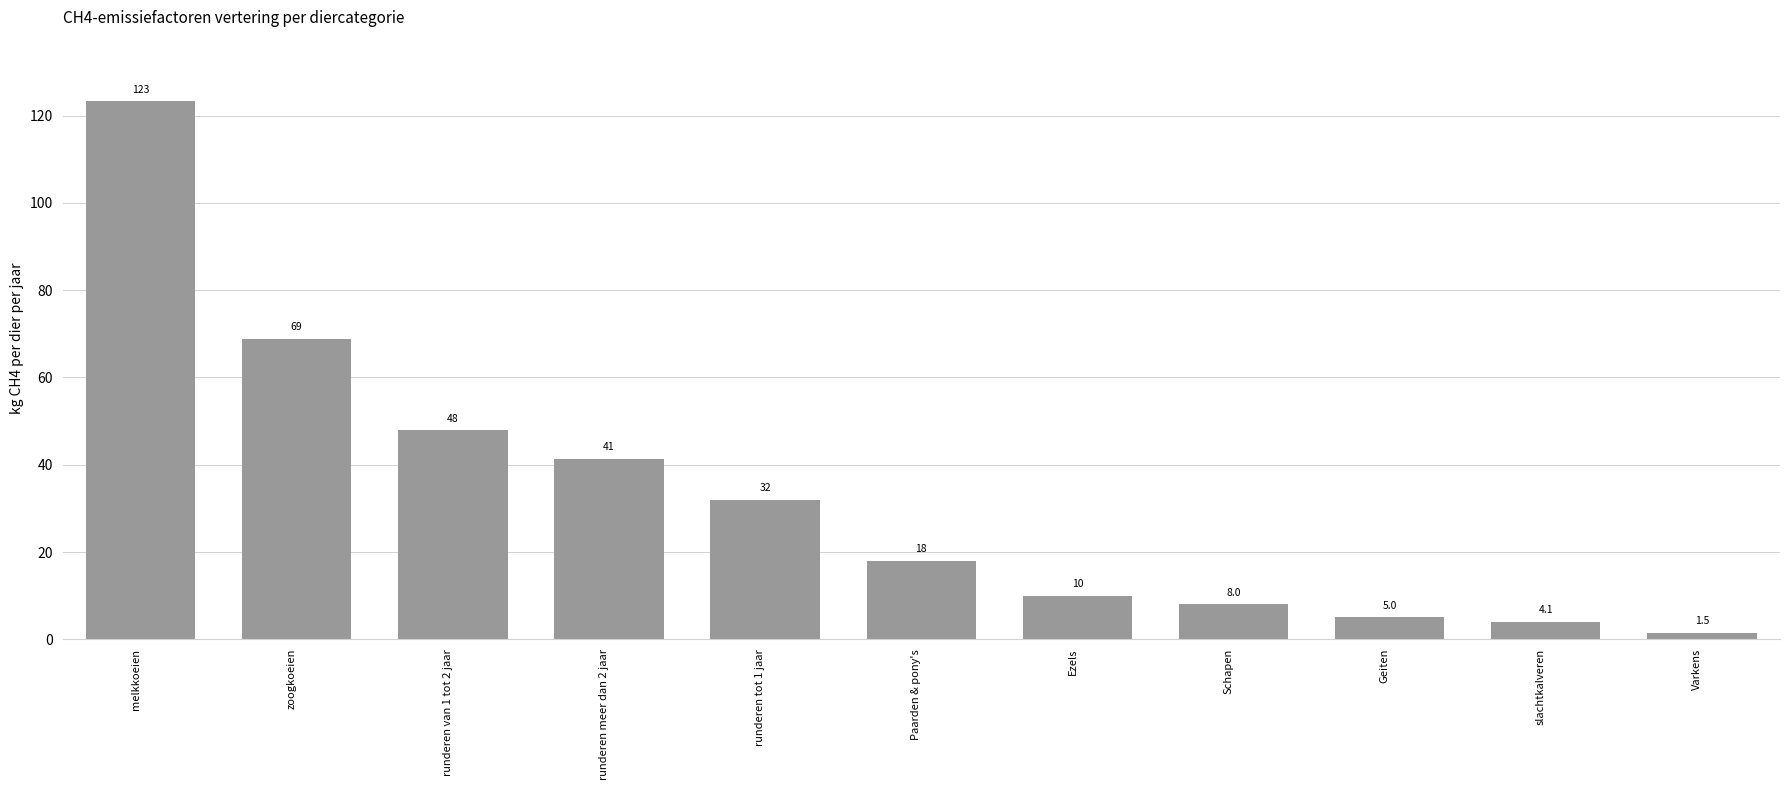

Which has a higher value, Geiten or Schapen?

Schapen